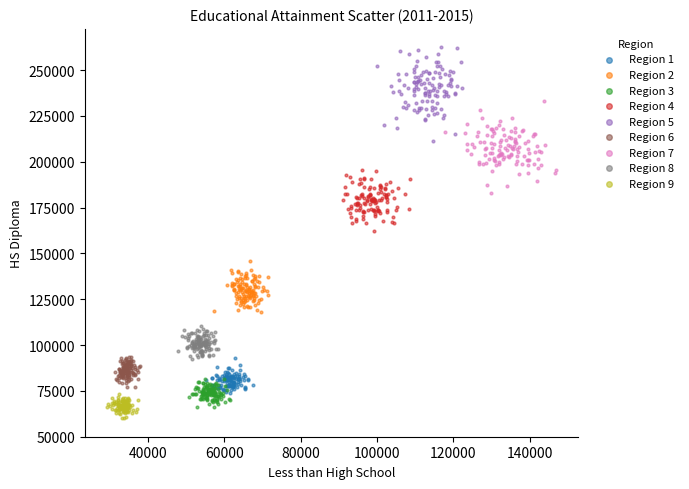

Which series reaches the minimum Y coordinate?

Region 9